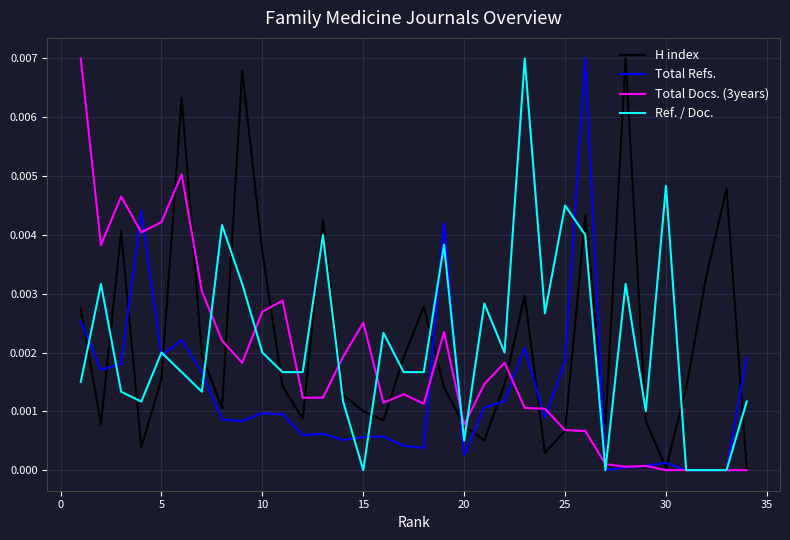

Which series ends up on top after the final intersection of Total Refs. and H index?

Total Refs.